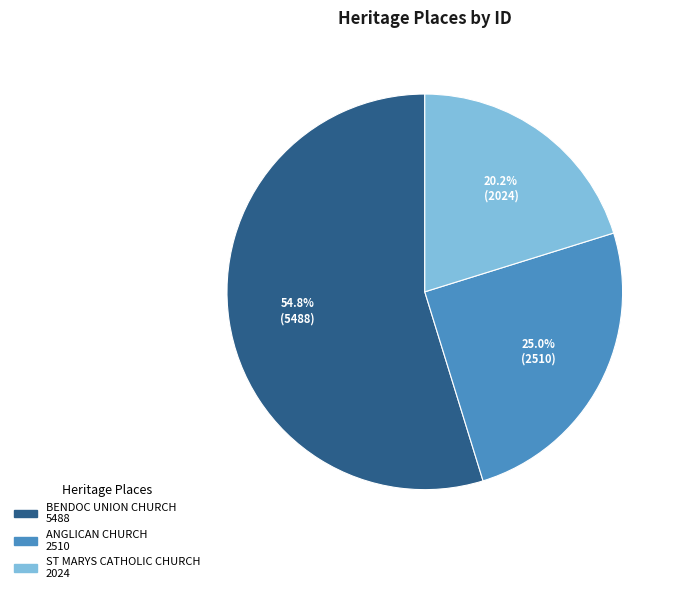

To the nearest percent, what is the combined percentage of ST MARYS CATHOLIC CHURCH and ANGLICAN CHURCH?

45%